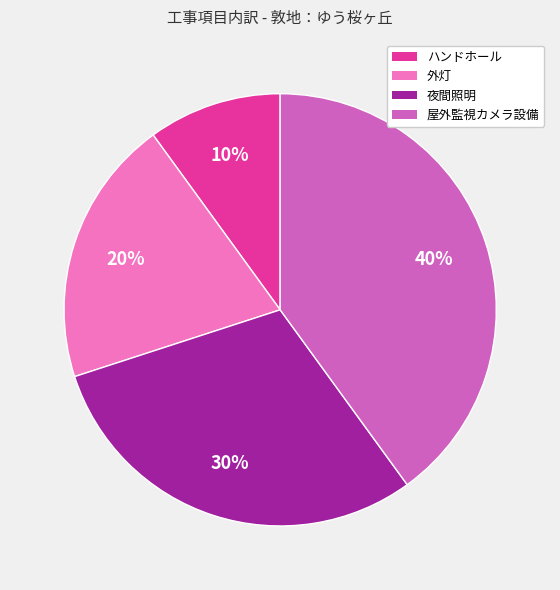

Rank the categories by value from highest to lowest.

屋外監視カメラ設備, 夜間照明, 外灯, ハンドホール